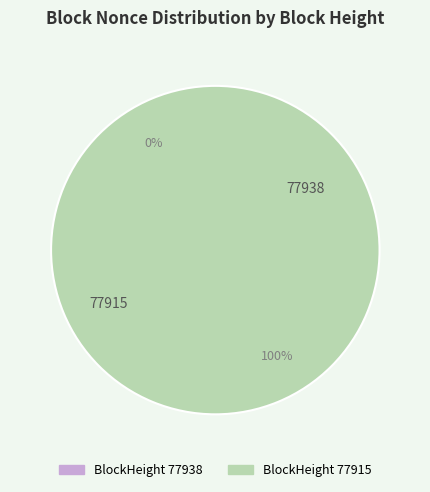

What is the largest slice in the pie chart?

77915